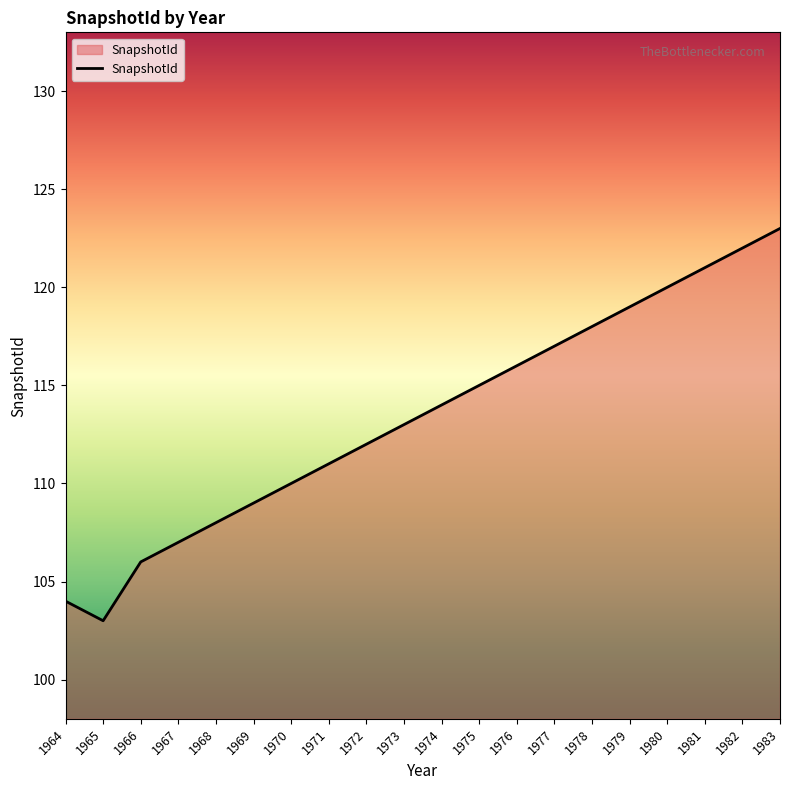

Between 1971 and 1966, which is larger?

1971